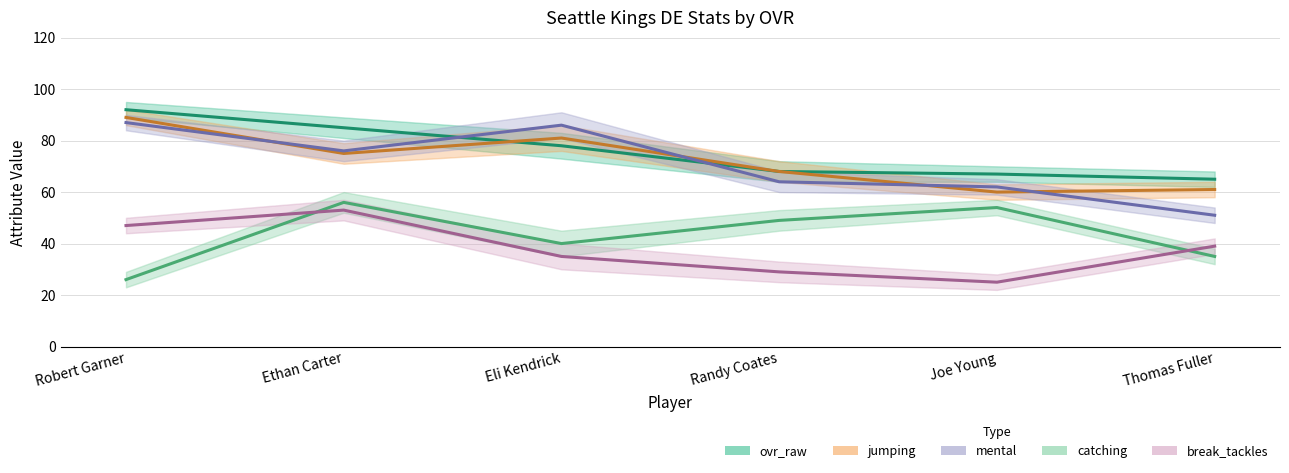

List the labels in order of catching value, smallest first.

Robert Garner, Thomas Fuller, Eli Kendrick, Randy Coates, Joe Young, Ethan Carter